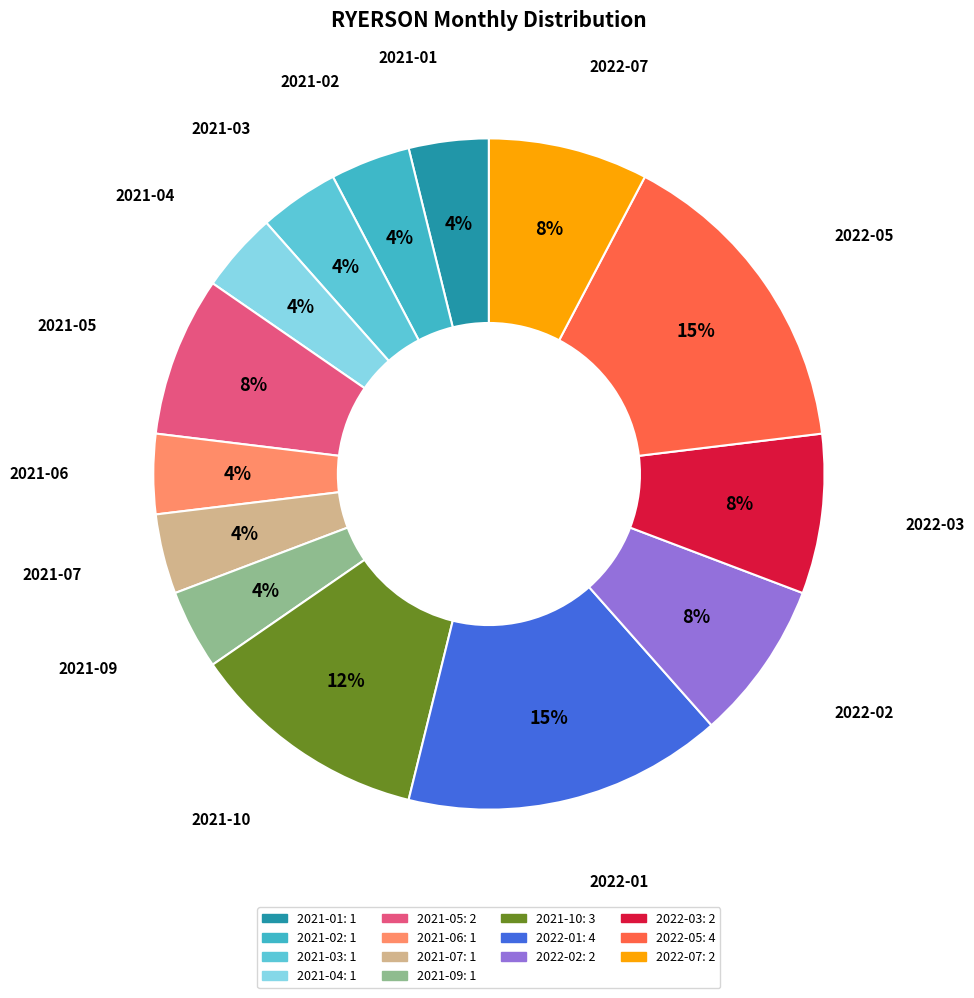

How many slices are in this pie chart?

14